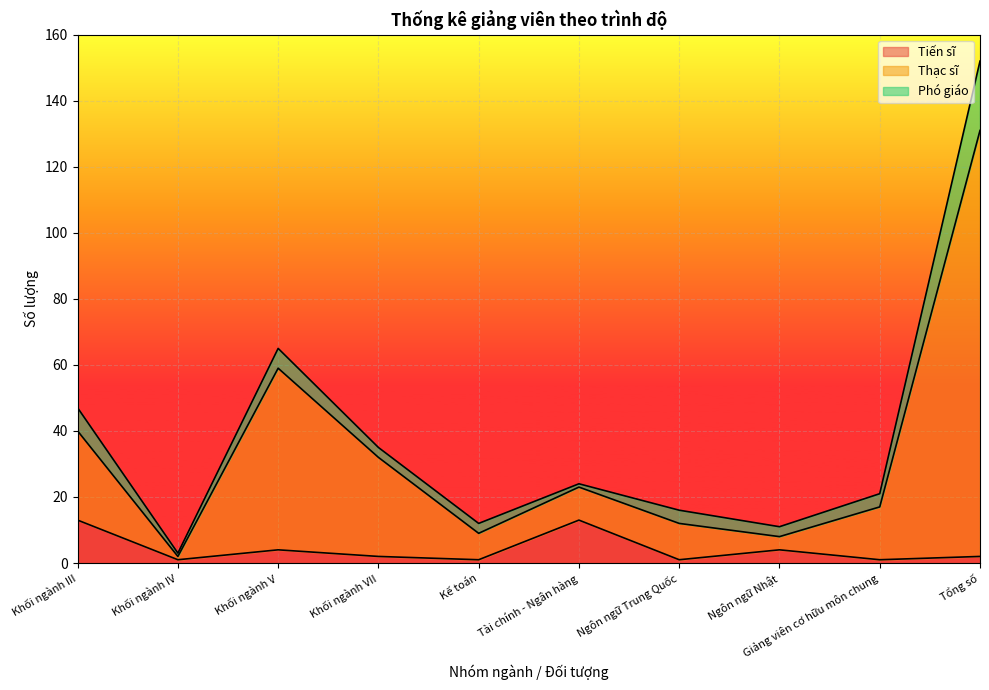

What is the label of the 5th point from the right?

Tài chính - Ngân hàng